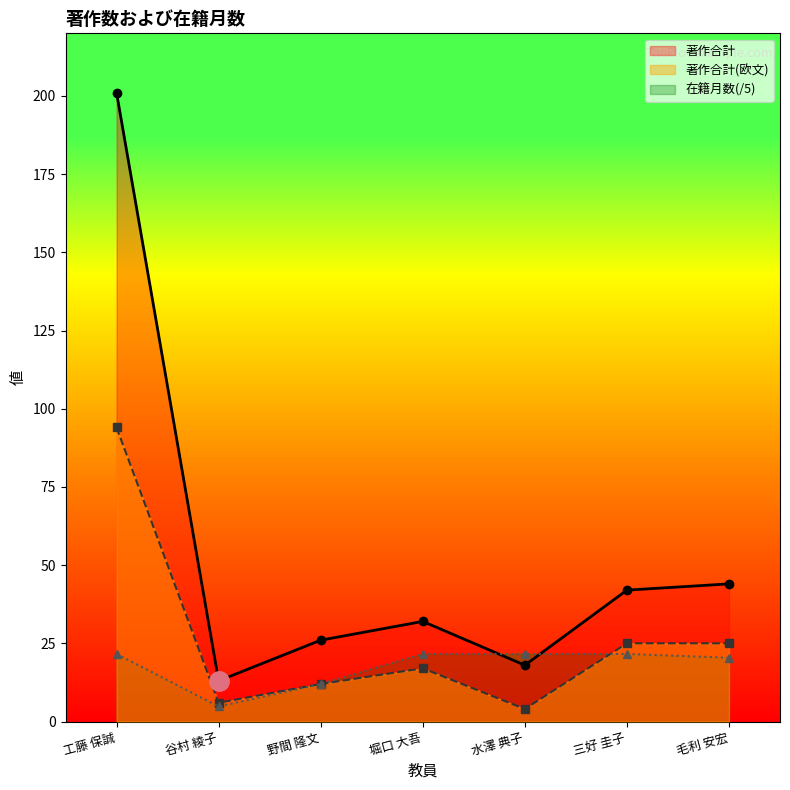

What is the smallest value displayed?

4.0